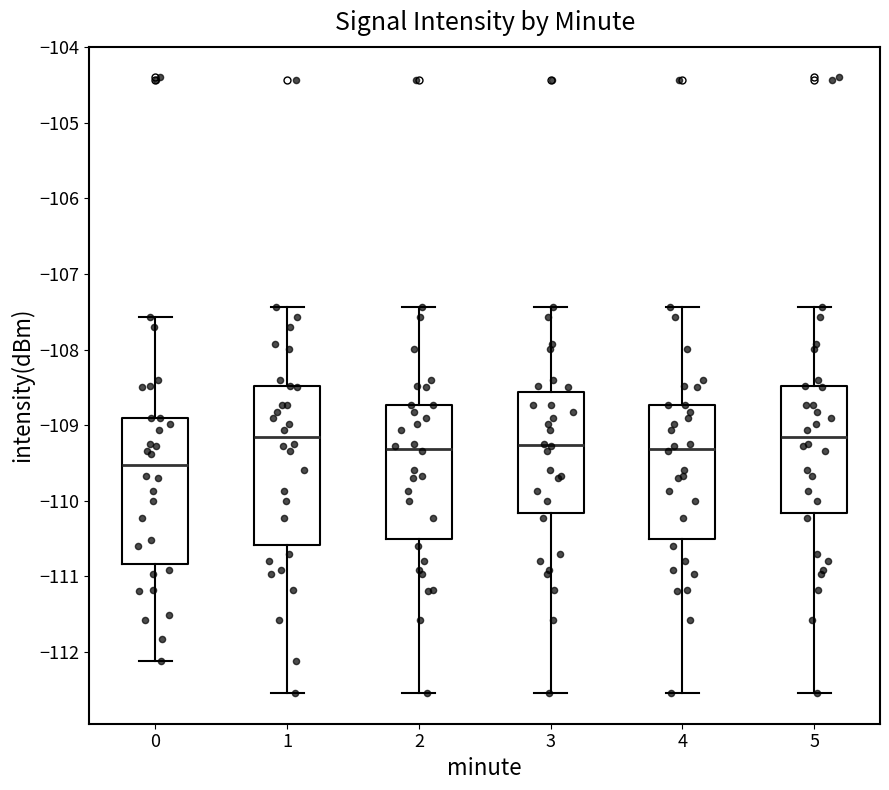

Where does the median line of the box at x = 2 sit on the y-axis? The values are not printed on the chart, so give them approximately, as read against the axis.

-109.3